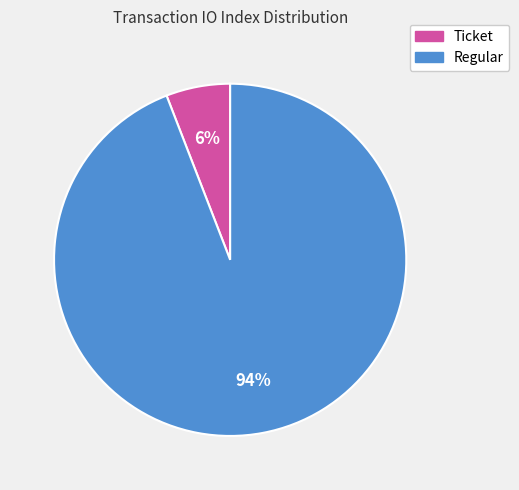

Rank the categories by value from highest to lowest.

Regular, Ticket